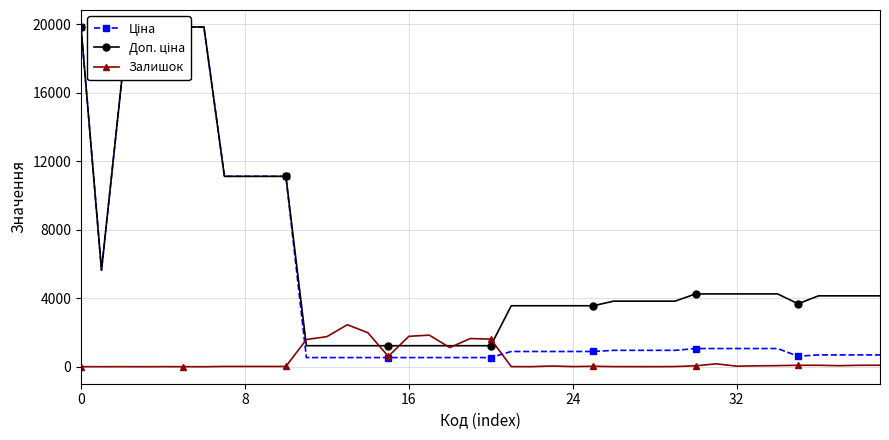

True or false: Ціна has a value of 957.1 at 27.

True